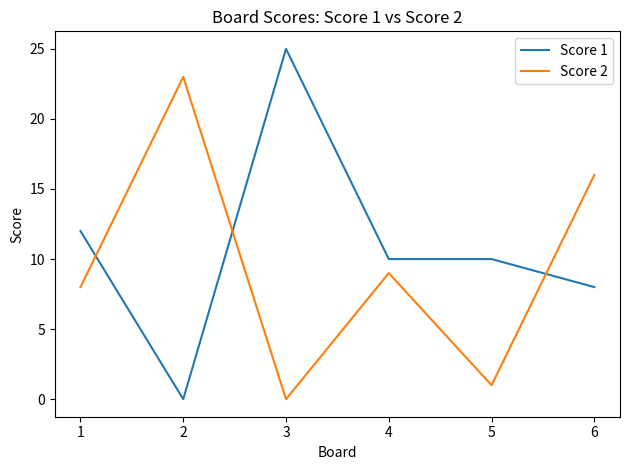

True or false: Score 2 has a value of 11 at 1.

False